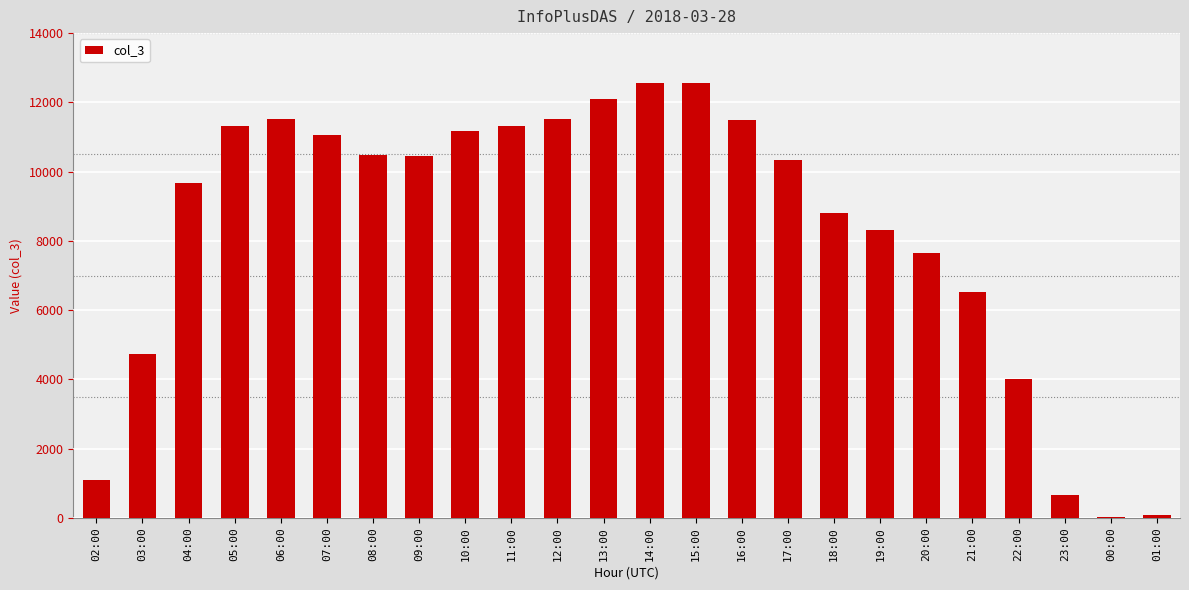

What is the sum of all values?

199470